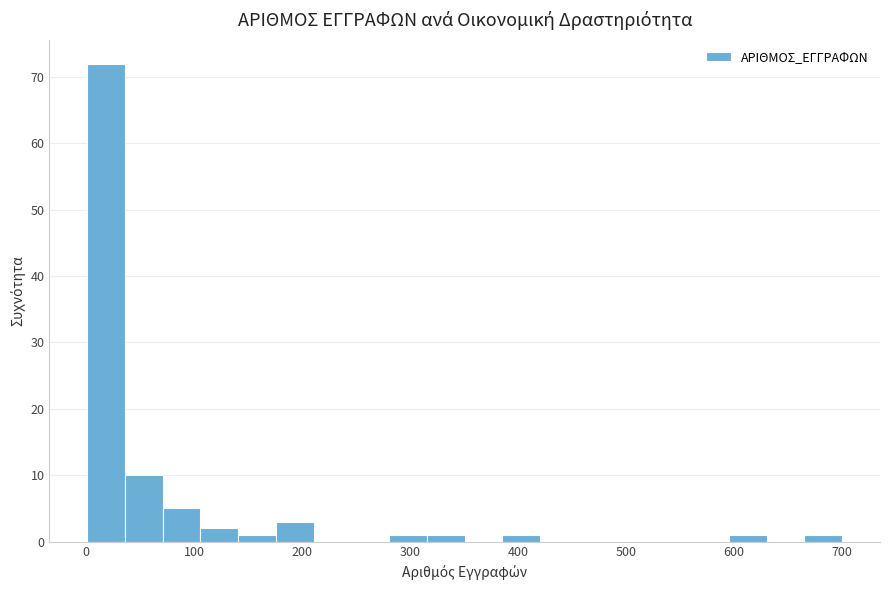

Around what value on the x-axis is the tallest bar? Give the approximate position of its centre, as read against the axis.

20